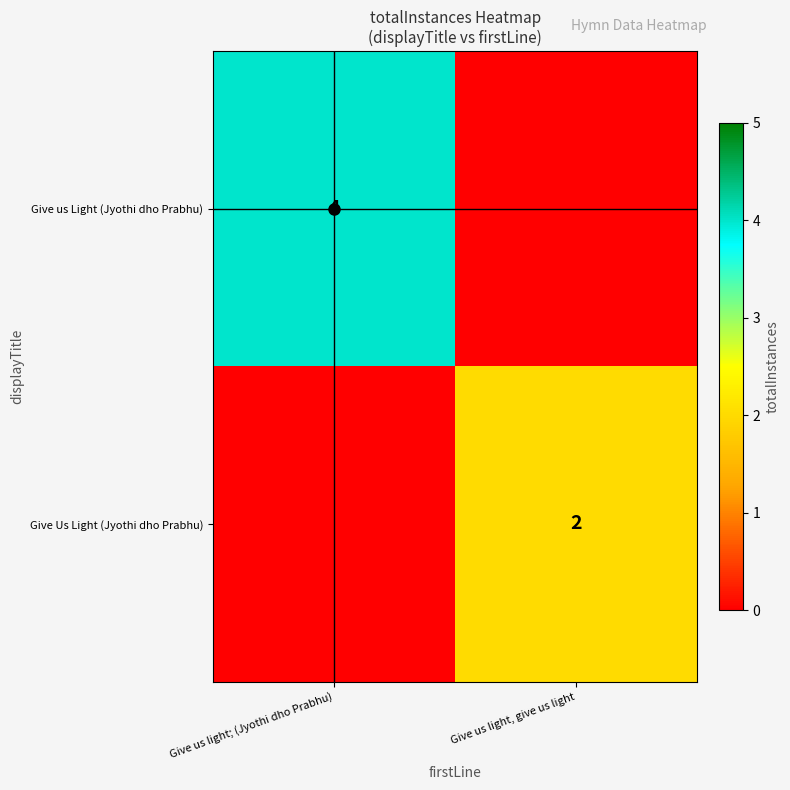

The value of Give Us Light (Jyothi dho Prabhu) at Give us light; (Jyothi dho Prabhu) is -1. True or false?

False